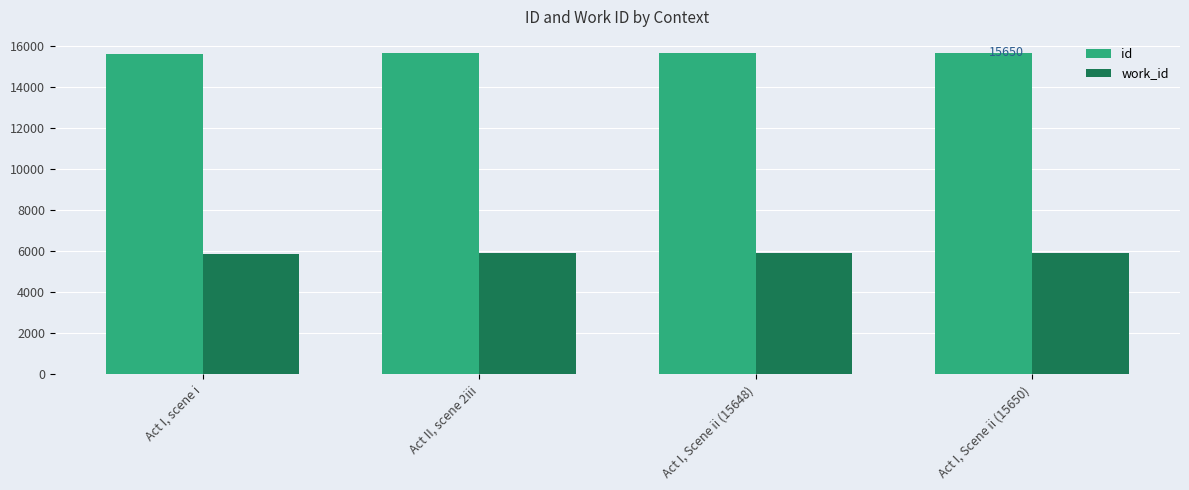

What is the spread (max minus min) of values at Act I, scene i?

9729